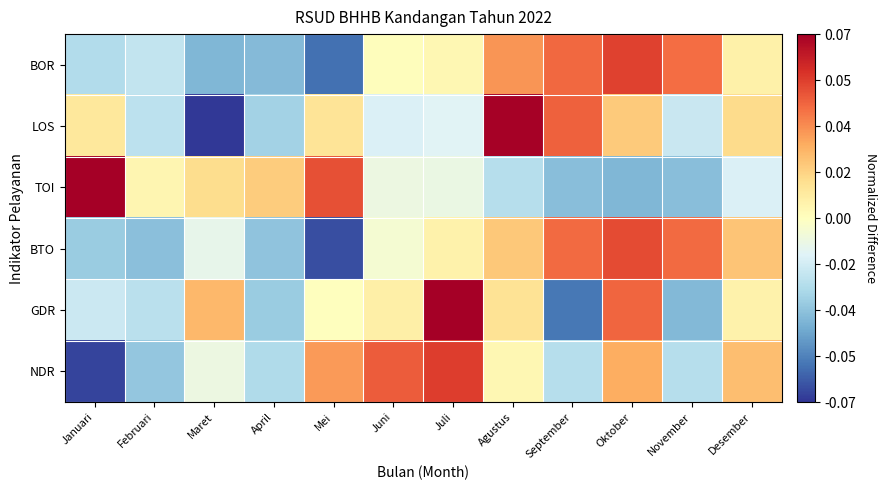

Count the number of categories in the chart.

12